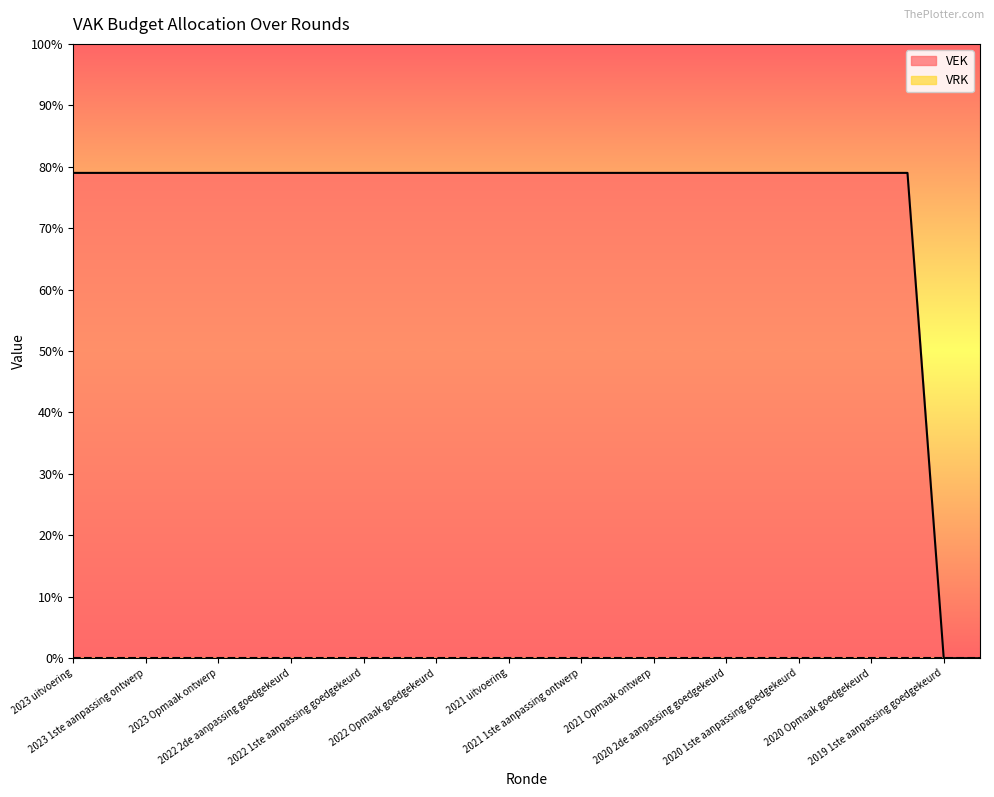

Which series has the largest total across all categories?

VEK